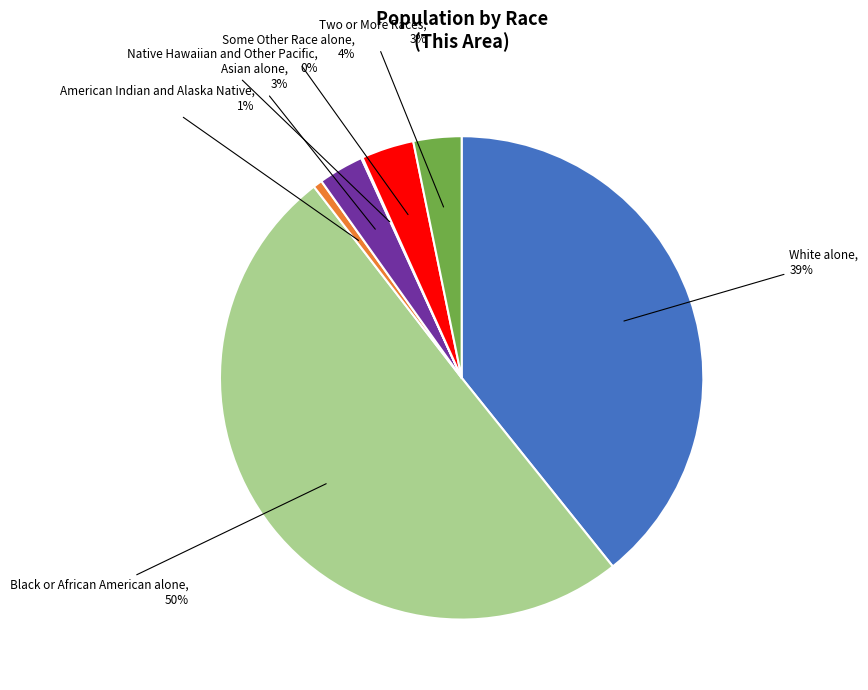

To the nearest percent, what is the average slice percentage?

14%